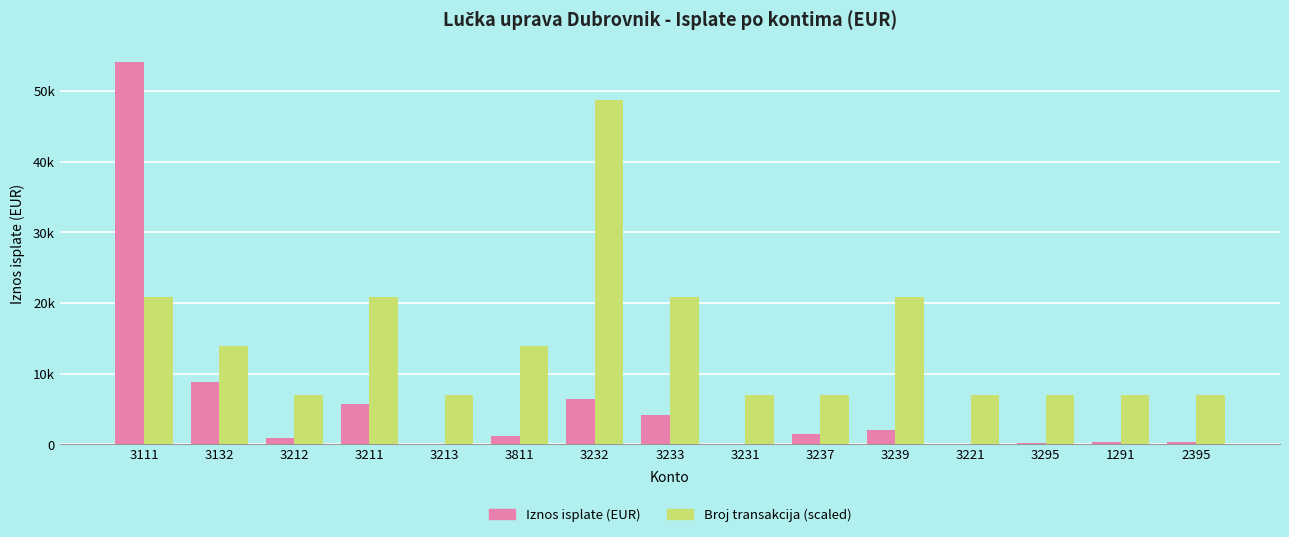

Which series has the largest total across all categories?

Broj transakcija (scaled)